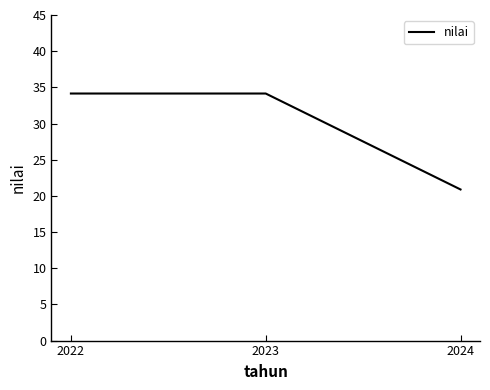

What is the minimum value shown in the chart?

20.9